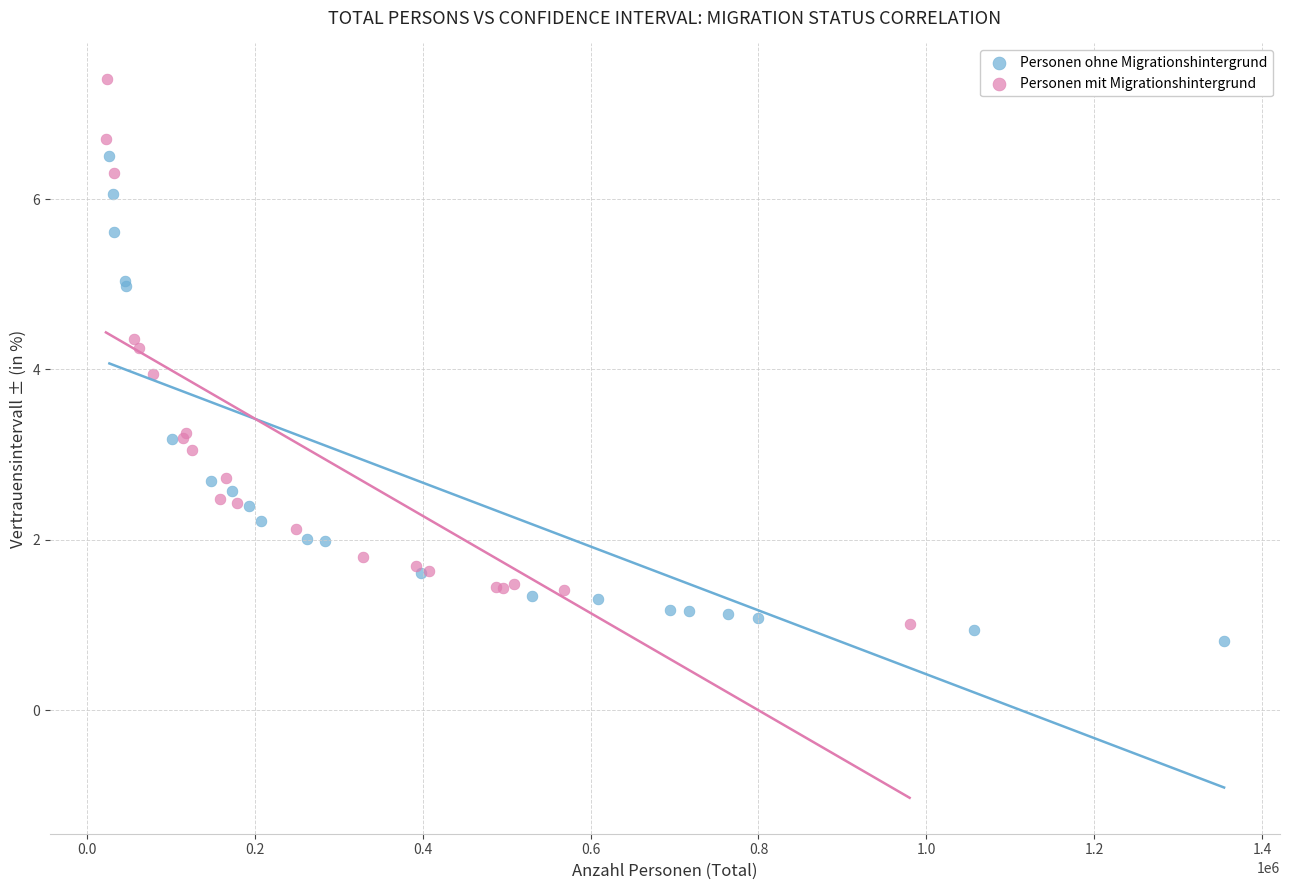

What are all the series names shown in the legend?

Personen ohne Migrationshintergrund, Personen mit Migrationshintergrund